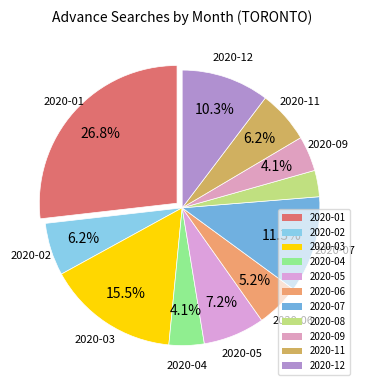

How much of the chart is everything except 2020-04?

95.9%